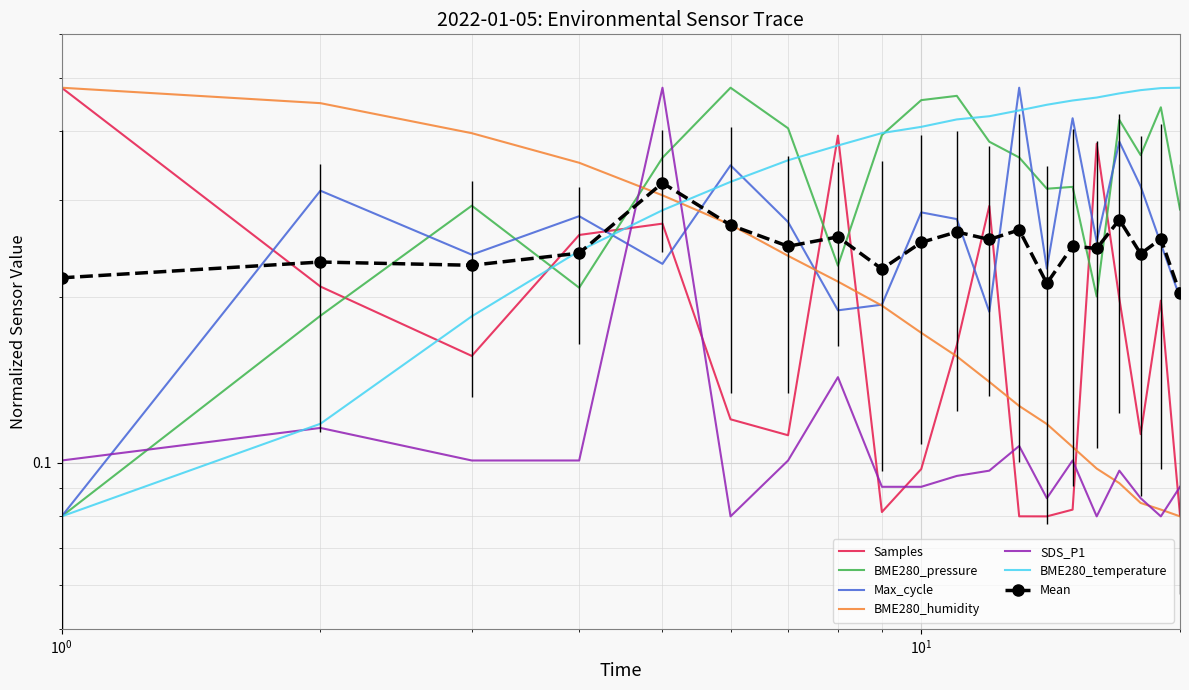

Reading left to right, what are all the values shown in this chart?

Samples: 0.5	0.2	0.2	0.3	0.3	0.1	0.1	0.4	0.1	0.1	0.2	0.3	0.1	0.1	0.1	0.4	0.2	0.1	0.2	0.1
BME280_pressure: 0.1	0.2	0.3	0.2	0.4	0.5	0.4	0.2	0.4	0.5	0.5	0.4	0.4	0.3	0.3	0.2	0.4	0.4	0.4	0.3
Max_cycle: 0.1	0.3	0.2	0.3	0.2	0.3	0.3	0.2	0.2	0.3	0.3	0.2	0.5	0.2	0.4	0.3	0.4	0.3	0.3	0.2
BME280_humidity: 0.5	0.5	0.4	0.4	0.3	0.3	0.2	0.2	0.2	0.2	0.2	0.1	0.1	0.1	0.1	0.1	0.1	0.1	0.1	0.1
SDS_P1: 0.1	0.1	0.1	0.1	0.5	0.1	0.1	0.1	0.1	0.1	0.1	0.1	0.1	0.1	0.1	0.1	0.1	0.1	0.1	0.1
BME280_temperature: 0.1	0.1	0.2	0.2	0.3	0.3	0.4	0.4	0.4	0.4	0.4	0.4	0.4	0.4	0.5	0.5	0.5	0.5	0.5	0.5